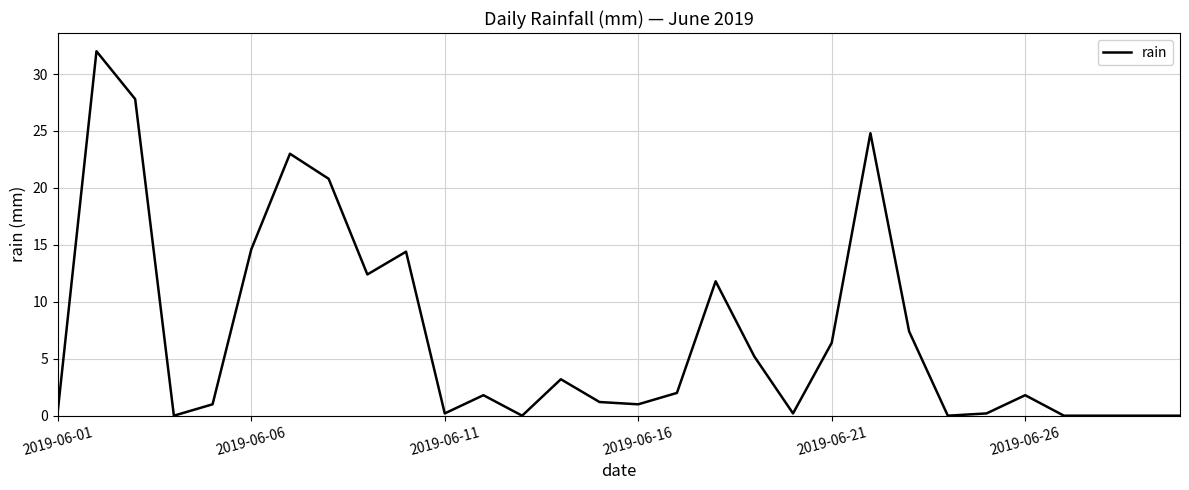

What is the greatest value displayed?

32.0